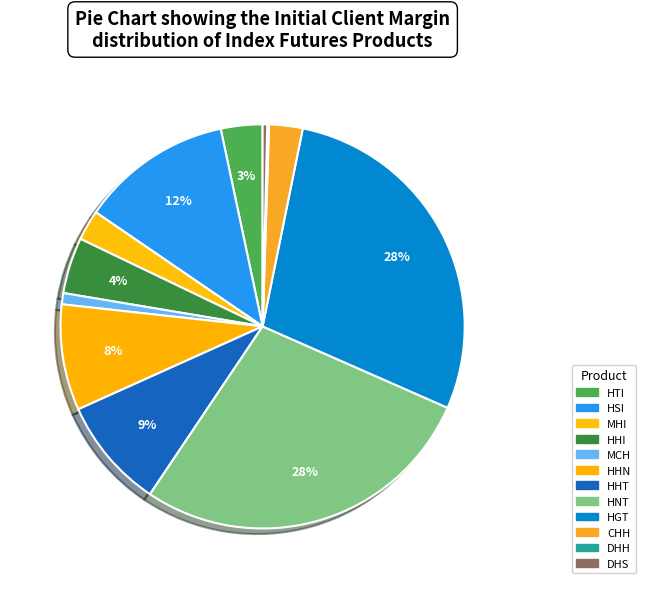

Rank the categories by value from lowest to highest.

DHH, DHS, MCH, MHI, CHH, HTI, HHI, HHN, HHT, HSI, HNT, HGT